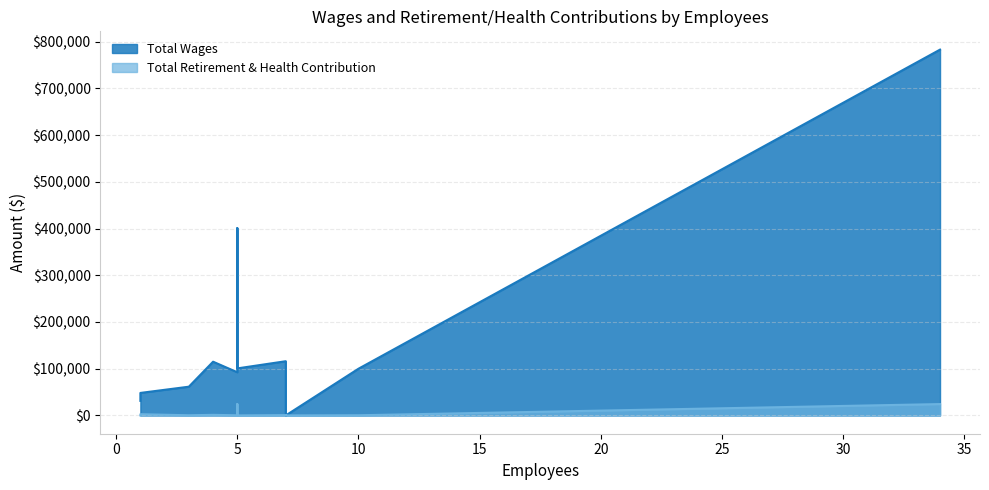

How many values in Total Retirement & Health Contribution are above zero?

8